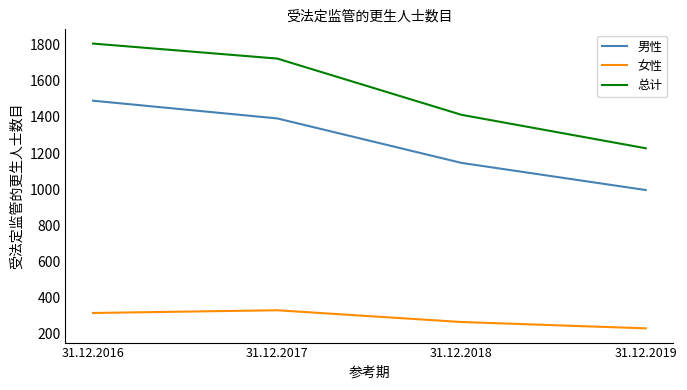

Where is 总计 nearest to the value 1516?

31.12.2018